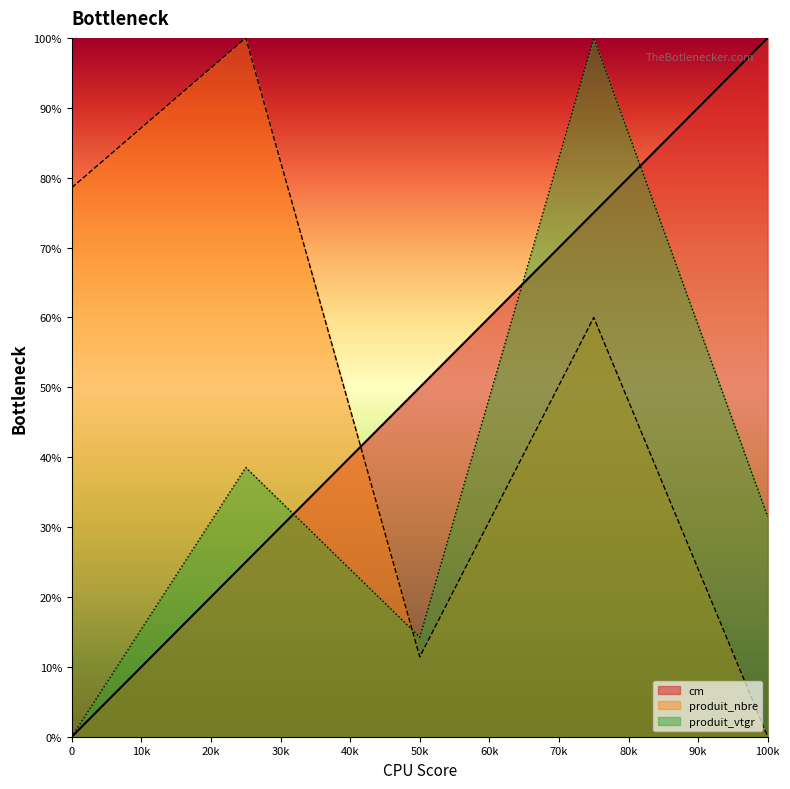

At how many categories does at least one series exceed 74?

4